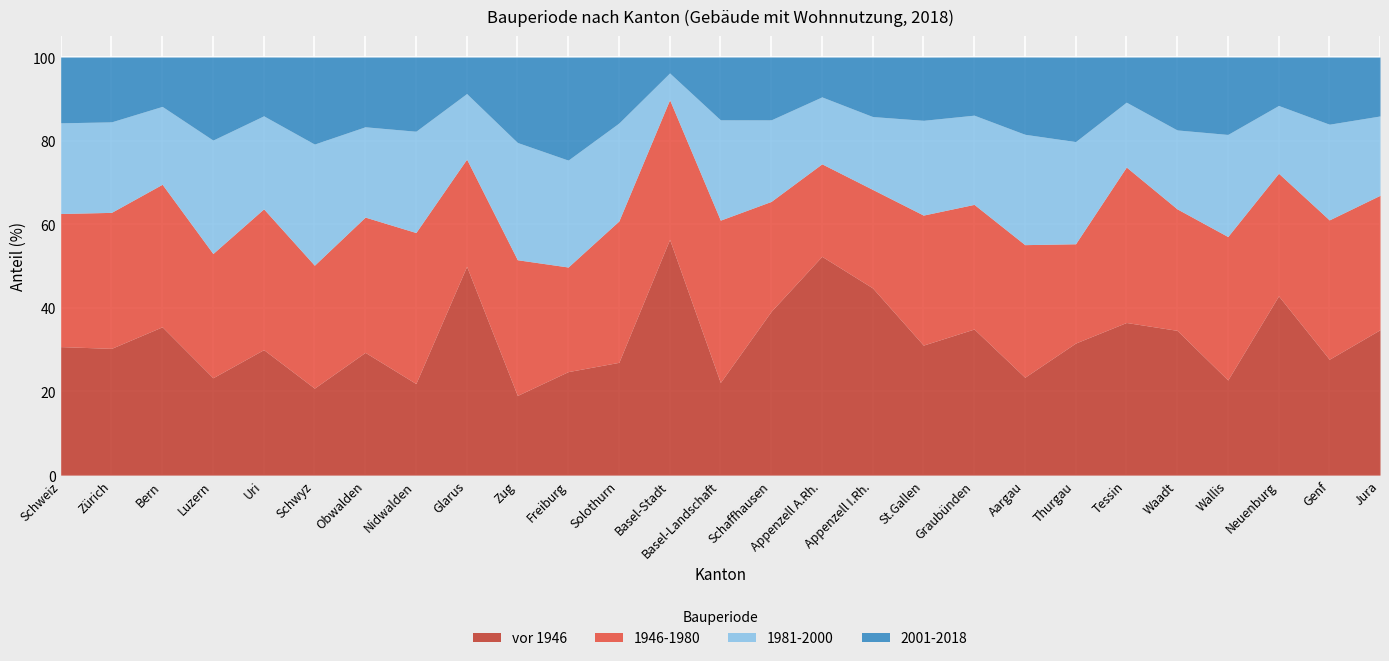

True or false: vor 1946 has a value of 36.5 at Tessin.

True